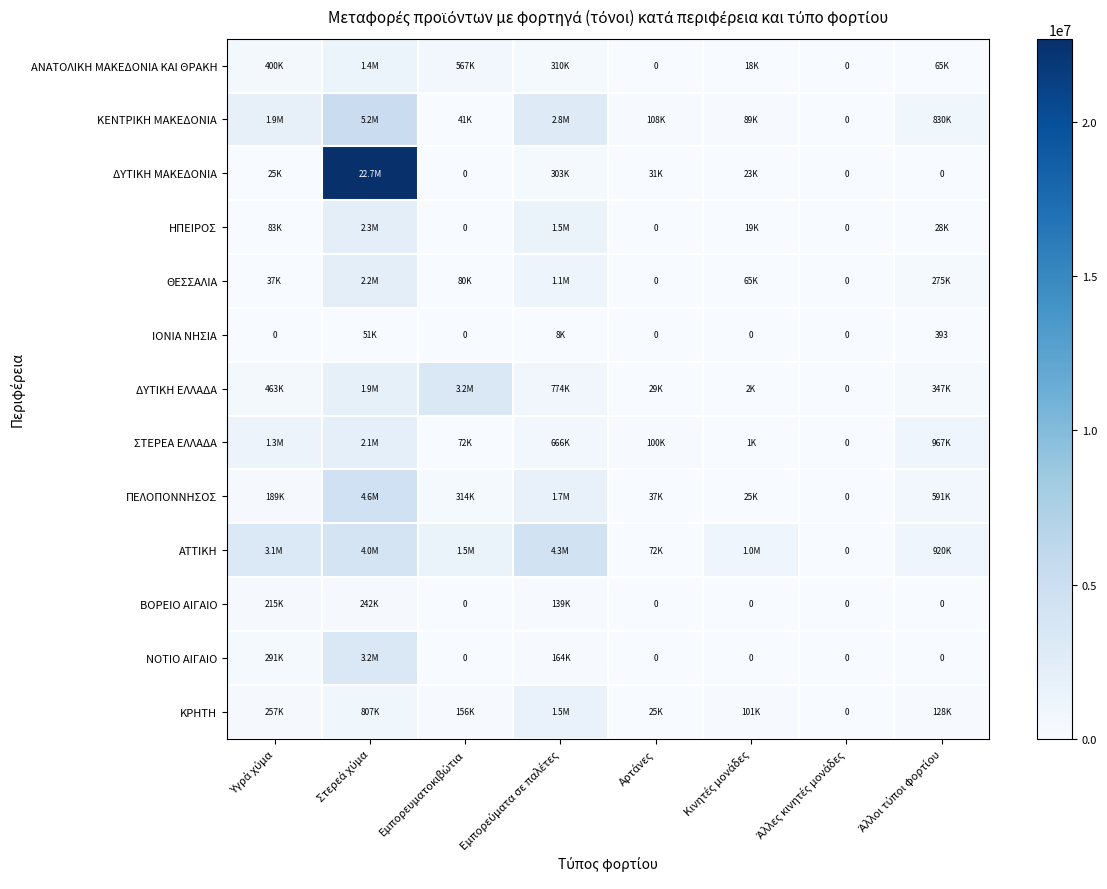

At which label does ΑΝΑΤΟΛΙΚΗ ΜΑΚΕΔΟΝΙΑ ΚΑΙ ΘΡΑΚΗ reach its peak?

Στερεά χύμα